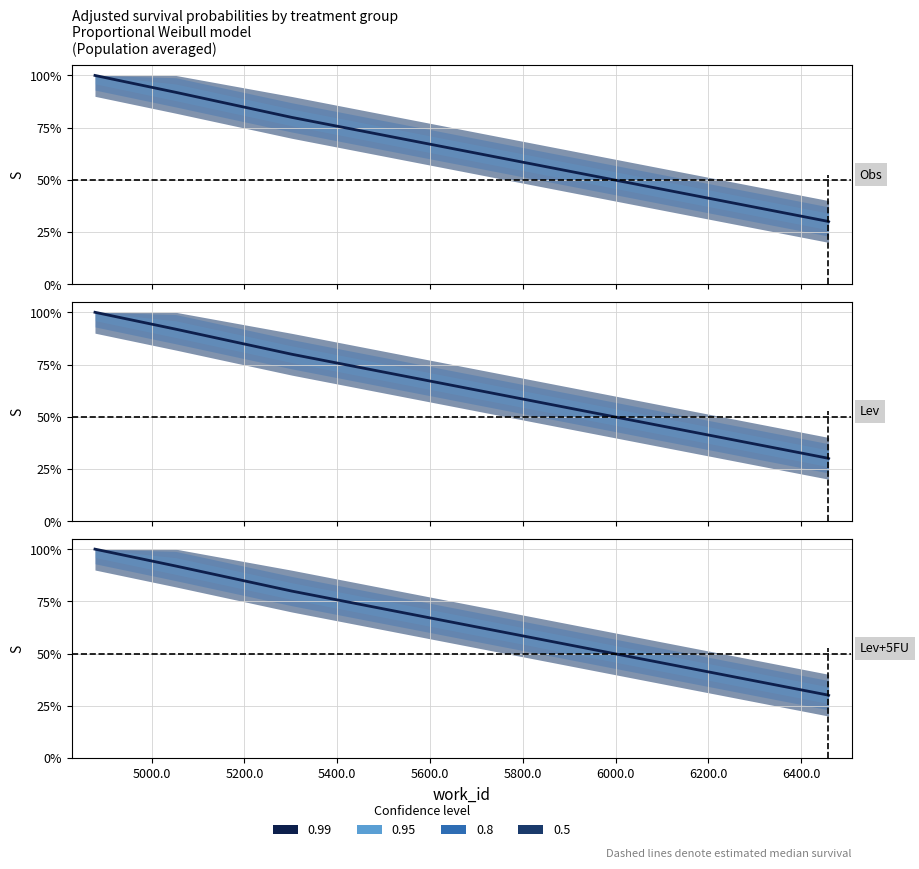

Is this an area chart (filled region under the line)?

No